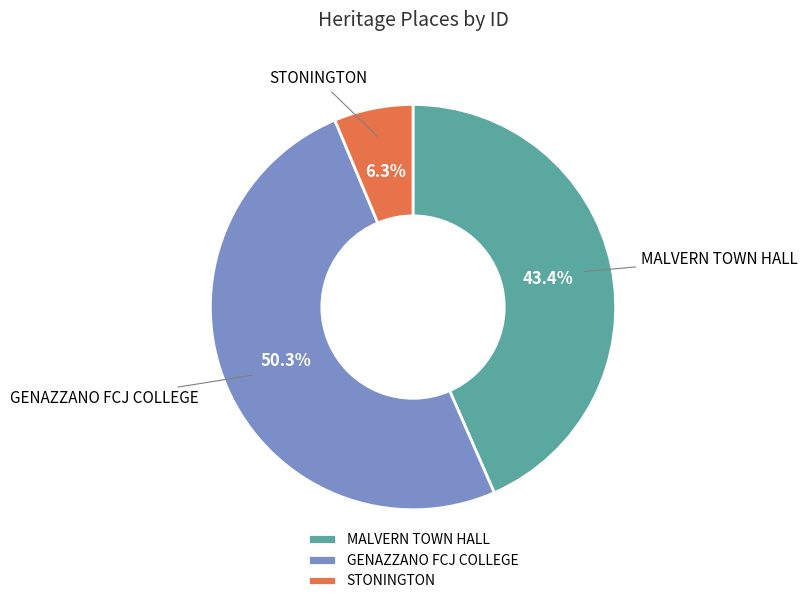

Rank the categories by value from highest to lowest.

GENAZZANO FCJ COLLEGE, MALVERN TOWN HALL, STONINGTON